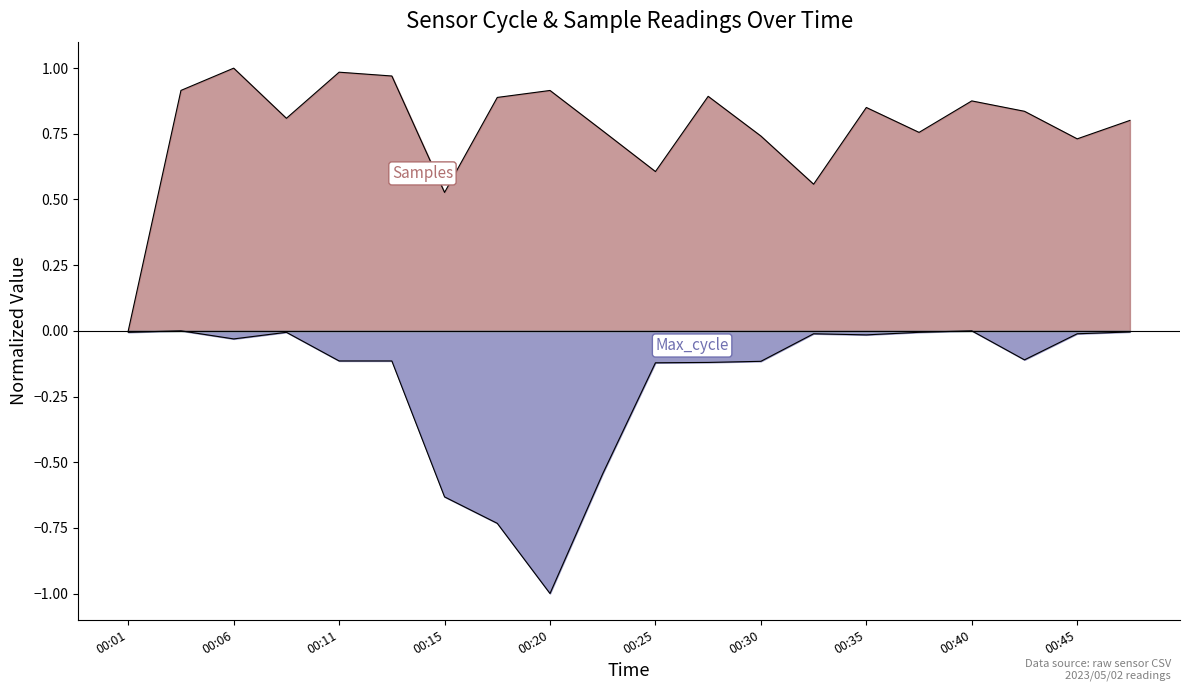

Reading right to left, transcribe all the data shown in this chart.

Samples: 00:47=0.8	00:45=0.7	00:42=0.8	00:40=0.9	00:37=0.8	00:35=0.9	00:32=0.6	00:30=0.7	00:28=0.9	00:25=0.6	00:23=0.8	00:20=0.9	00:18=0.9	00:15=0.5	00:13=1.0	00:11=1.0	00:08=0.8	00:06=1.0	00:03=0.9	00:01=0.0
Max_cycle: 00:47=-0.0	00:45=-0.0	00:42=-0.1	00:40=-0.0	00:37=-0.0	00:35=-0.0	00:32=-0.0	00:30=-0.1	00:28=-0.1	00:25=-0.1	00:23=-0.5	00:20=-1.0	00:18=-0.7	00:15=-0.6	00:13=-0.1	00:11=-0.1	00:08=-0.0	00:06=-0.0	00:03=-0.0	00:01=-0.0